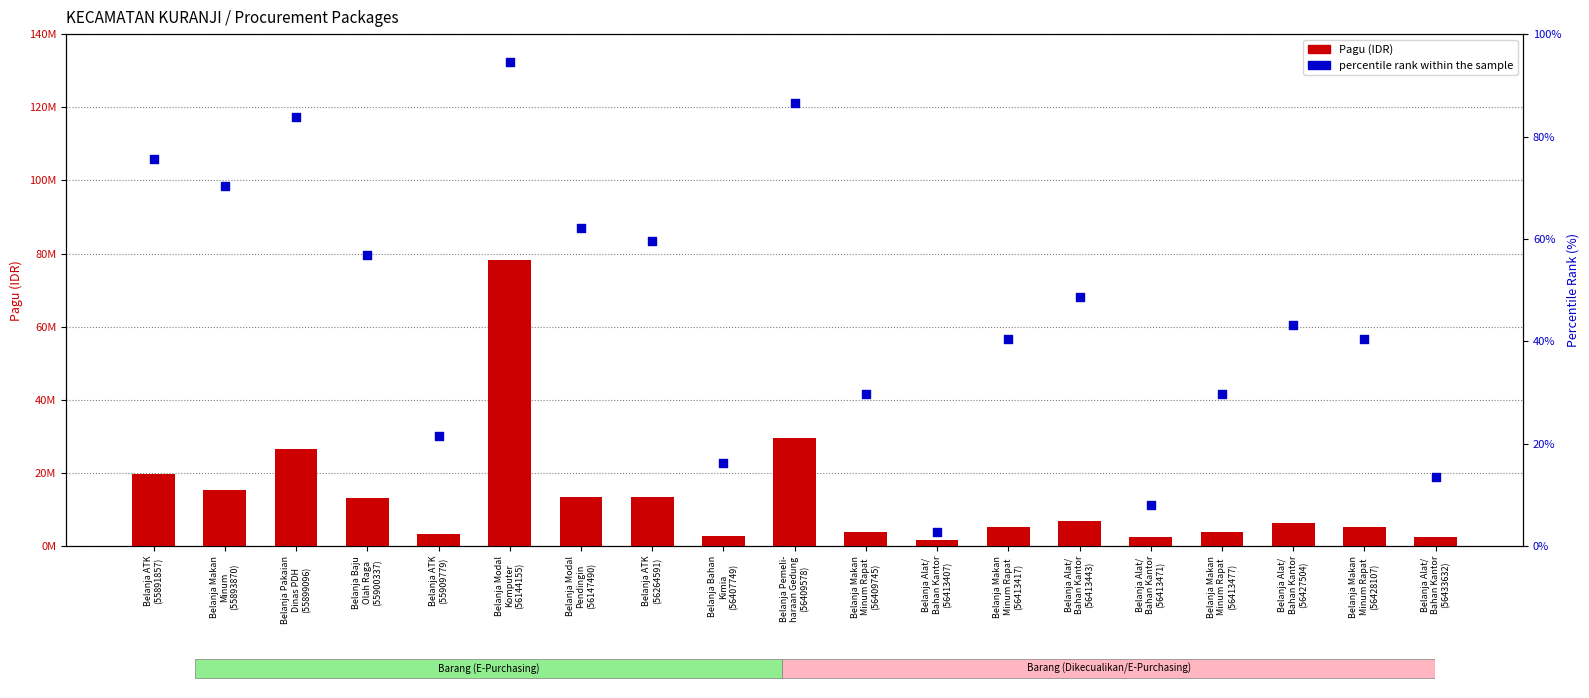

At which category is the sum across all series the highest?

Belanja Modal
Komputer
(56144155)